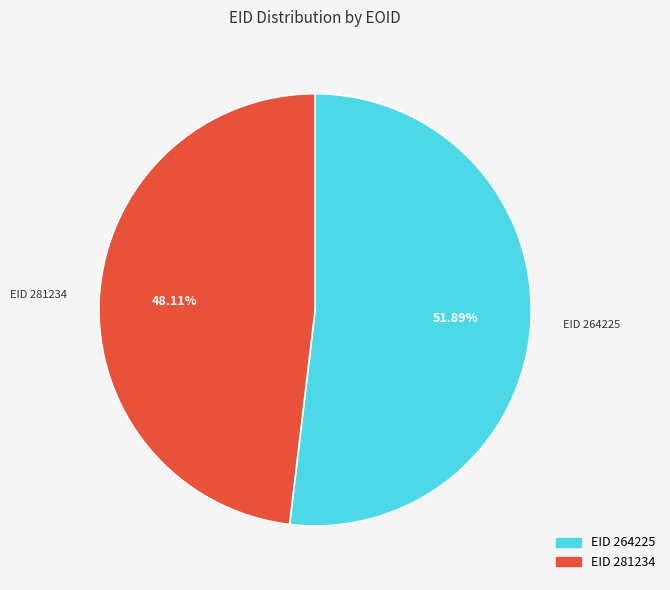

Does any single category account for the majority?

Yes